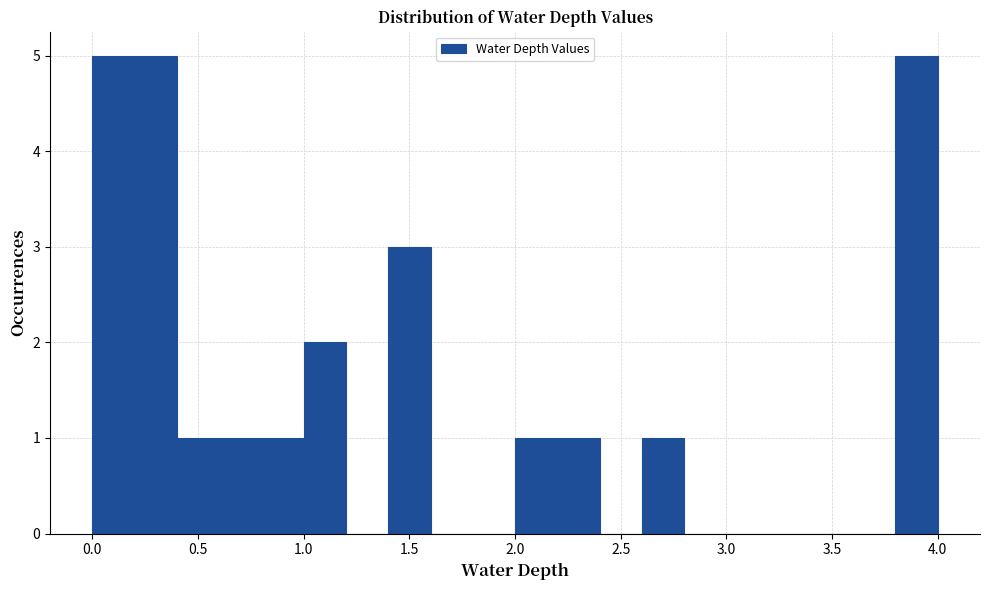

Reading left to right, transcribe this chart: for each bar, give the range it covers on the x-axis and its height. The values are not printed on the chart, so give them approximately, as read against the axis.

0.0 to 0.2: 5
0.2 to 0.4: 5
0.4 to 0.6: 1
0.6 to 0.8: 1
0.8 to 1.0: 1
1.0 to 1.2: 2
1.2 to 1.4: 0
1.4 to 1.6: 3
1.6 to 1.8: 0
1.8 to 2.0: 0
2.0 to 2.2: 1
2.2 to 2.4: 1
2.4 to 2.6: 0
2.6 to 2.8: 1
2.8 to 3.0: 0
3.0 to 3.2: 0
3.2 to 3.4: 0
3.4 to 3.6: 0
3.6 to 3.8: 0
3.8 to 4.0: 5